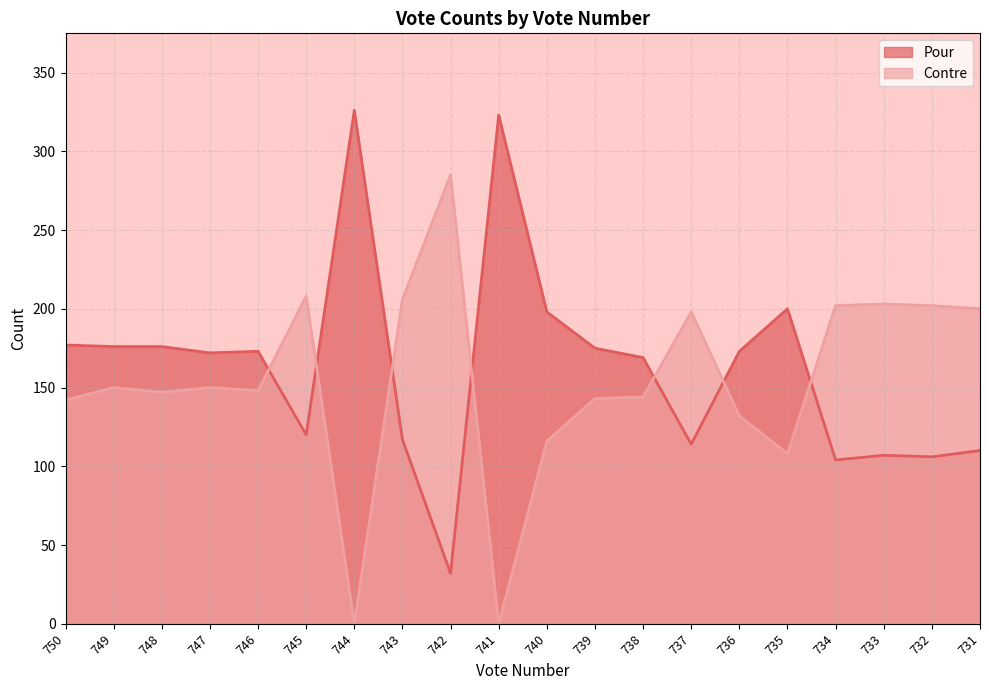

List the series in order of their overall mean, highest first.

Pour, Contre